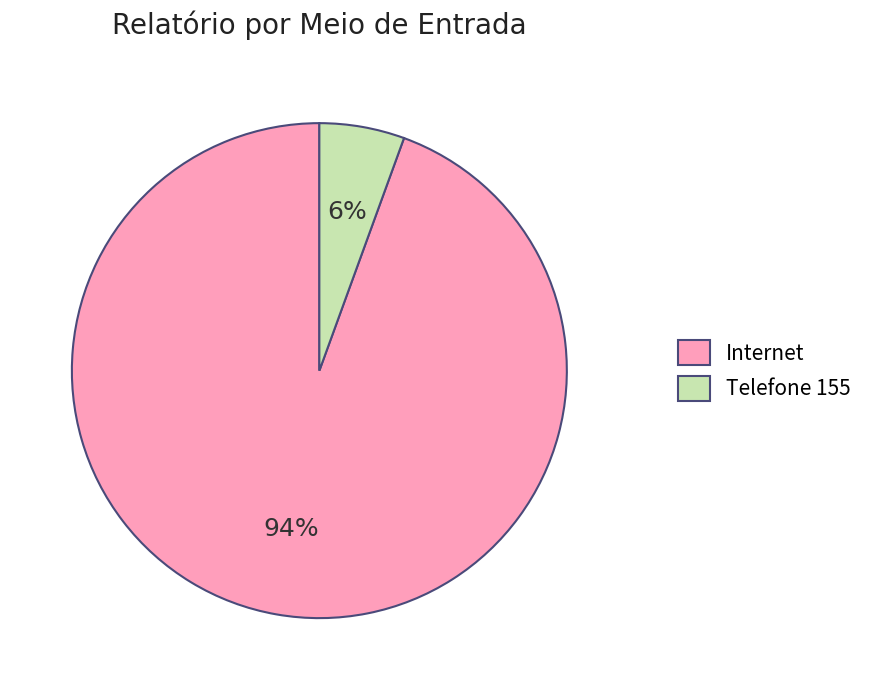

To the nearest percent, what portion does Internet represent?

94%